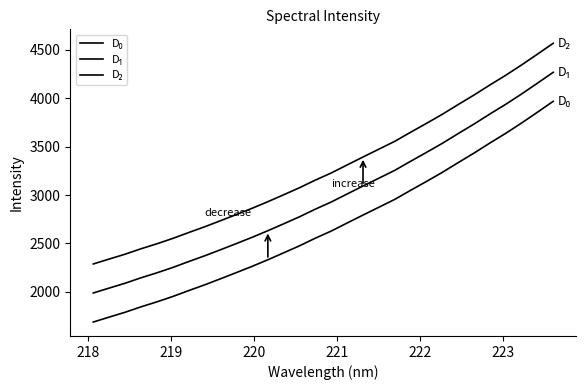

Does the chart display data point markers on the line(s)?

No